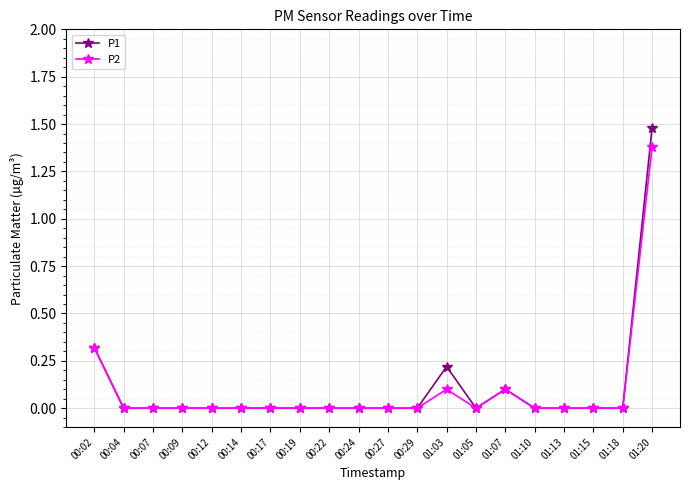

Reading left to right, extract all data points from this chart.

P1: 00:02=0.3	00:04=0.0	00:07=0.0	00:09=0.0	00:12=0.0	00:14=0.0	00:17=0.0	00:19=0.0	00:22=0.0	00:24=0.0	00:27=0.0	00:29=0.0	01:03=0.2	01:05=0.0	01:07=0.1	01:10=0.0	01:13=0.0	01:15=0.0	01:18=0.0	01:20=1.5
P2: 00:02=0.3	00:04=0.0	00:07=0.0	00:09=0.0	00:12=0.0	00:14=0.0	00:17=0.0	00:19=0.0	00:22=0.0	00:24=0.0	00:27=0.0	00:29=0.0	01:03=0.1	01:05=0.0	01:07=0.1	01:10=0.0	01:13=0.0	01:15=0.0	01:18=0.0	01:20=1.4